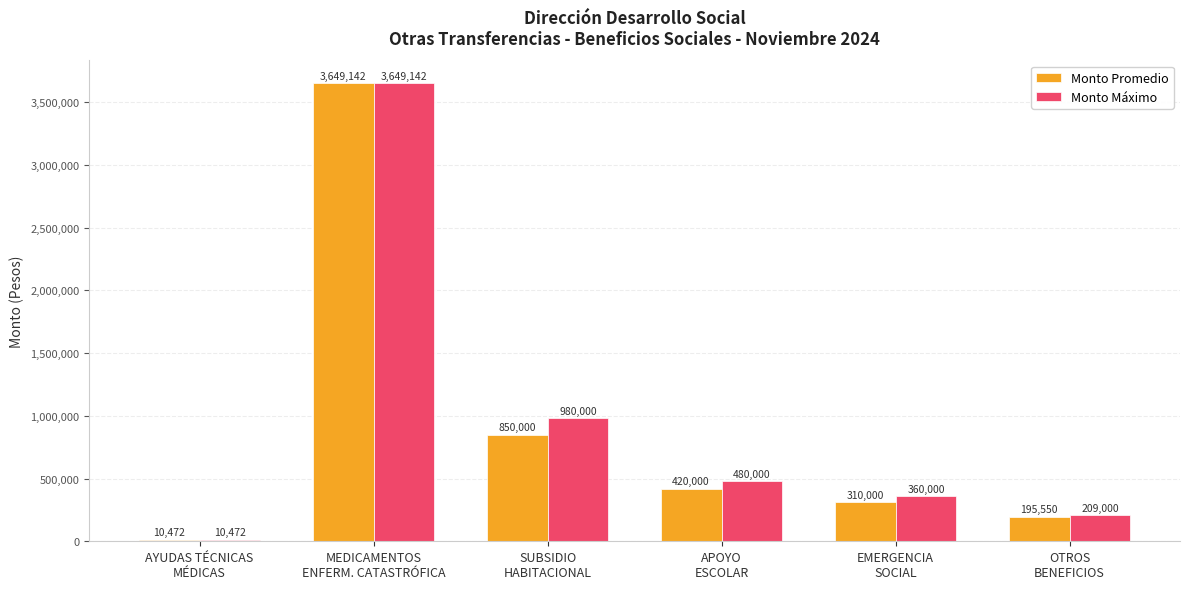

What is the approximate value of Monto Promedio at OTROS
BENEFICIOS?

195550